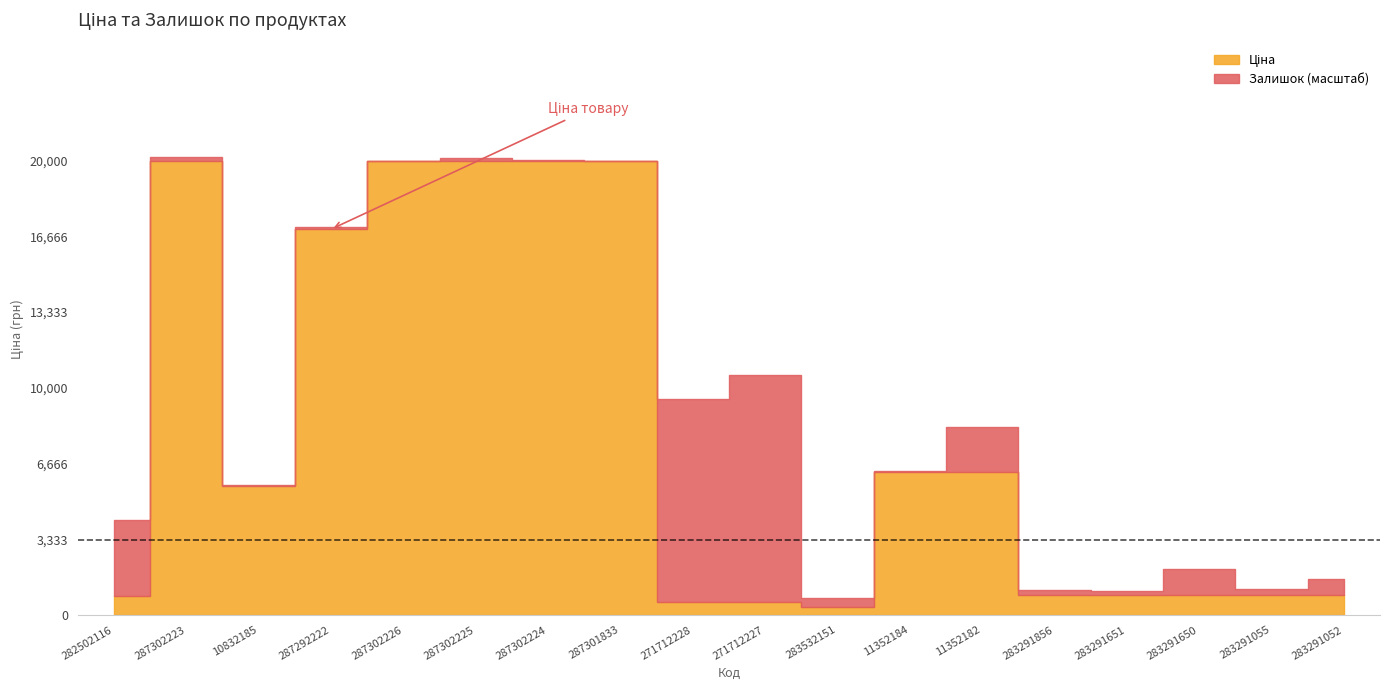

At which category is the sum across all series the highest?

287302223